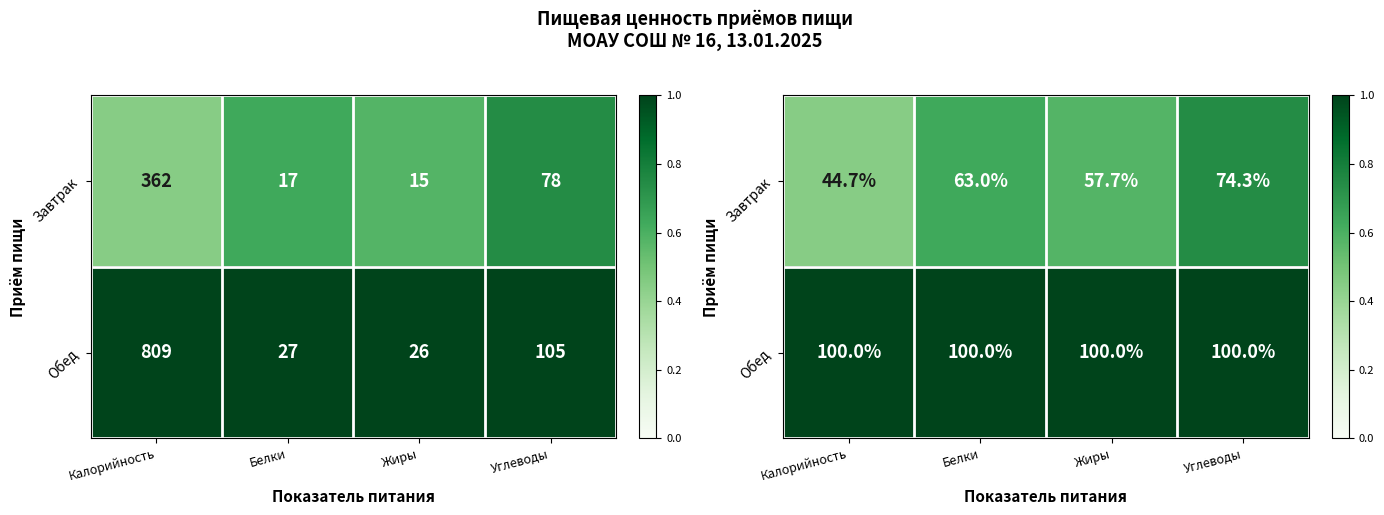

How many data points does each series have?

4